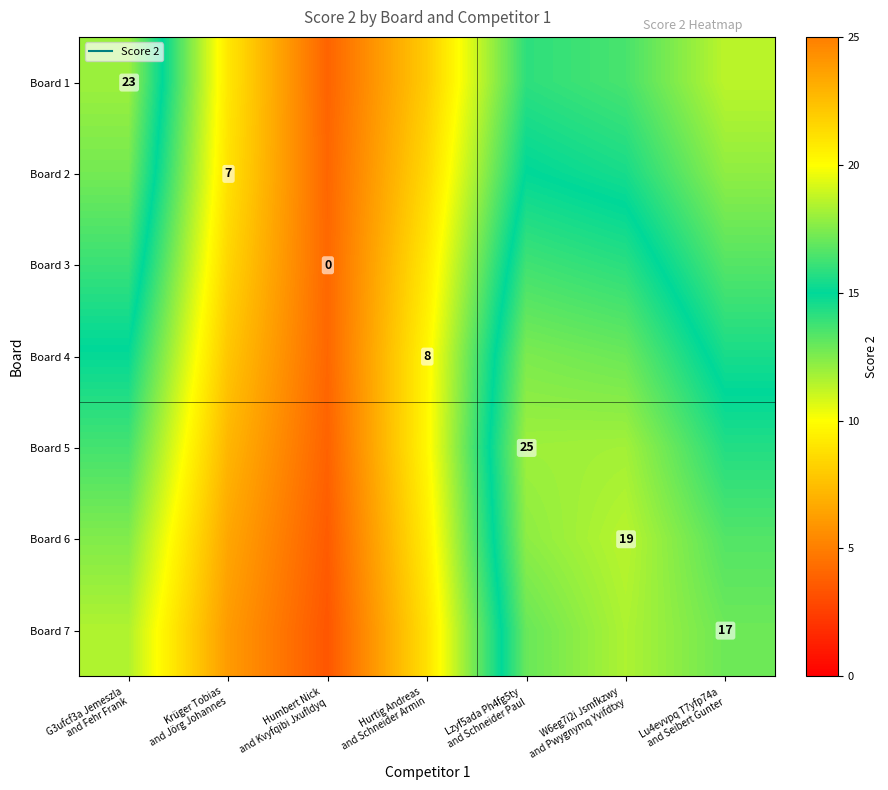

Which series has the largest total across all categories?

Board 5